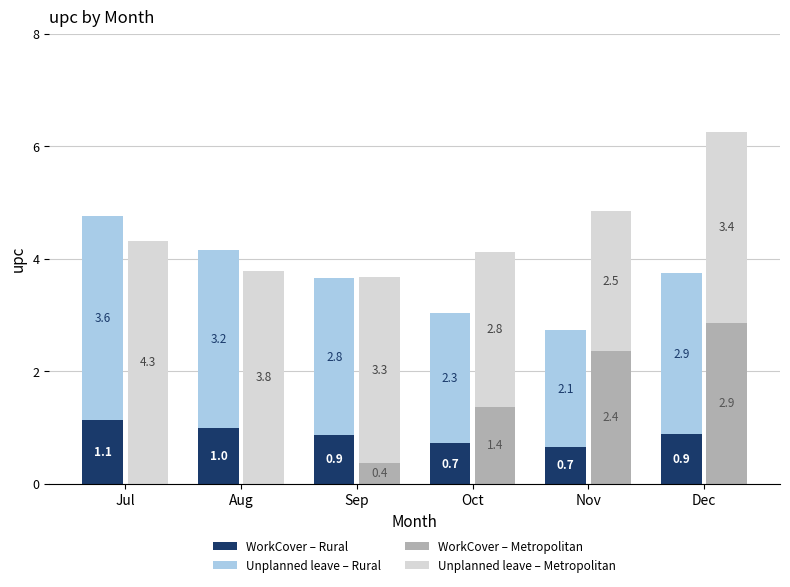

How many bars are there in total?

24